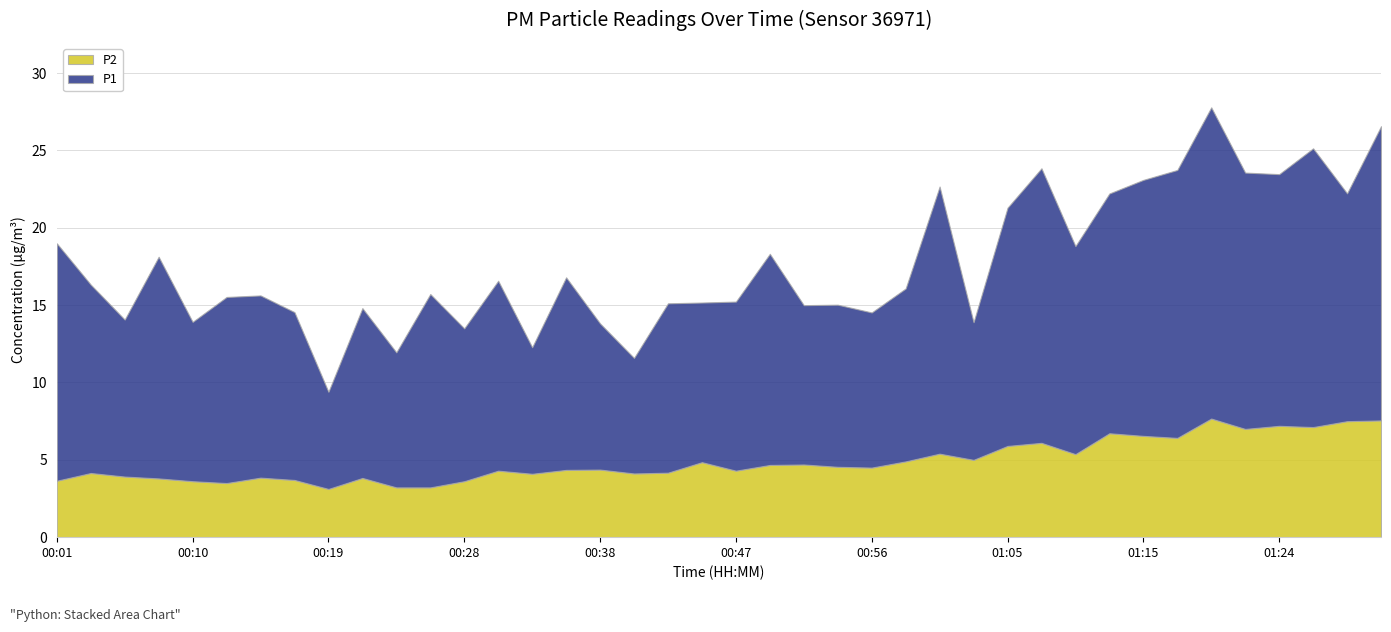

Which category has the highest value in the P2 series?

01:20